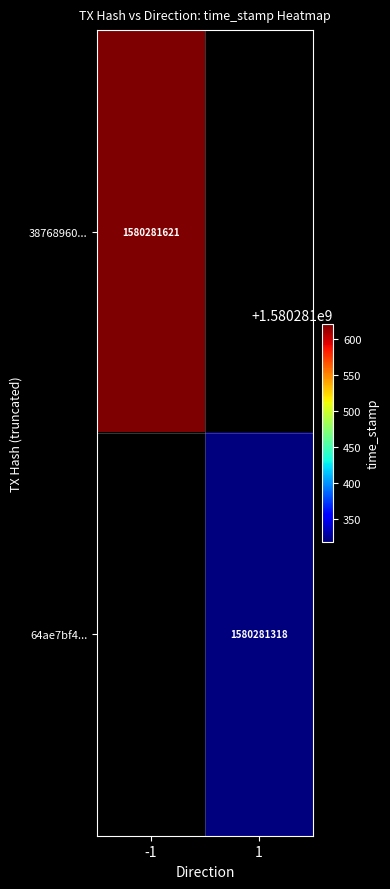

What is the spread (max minus min) of values at time_stamp?

303